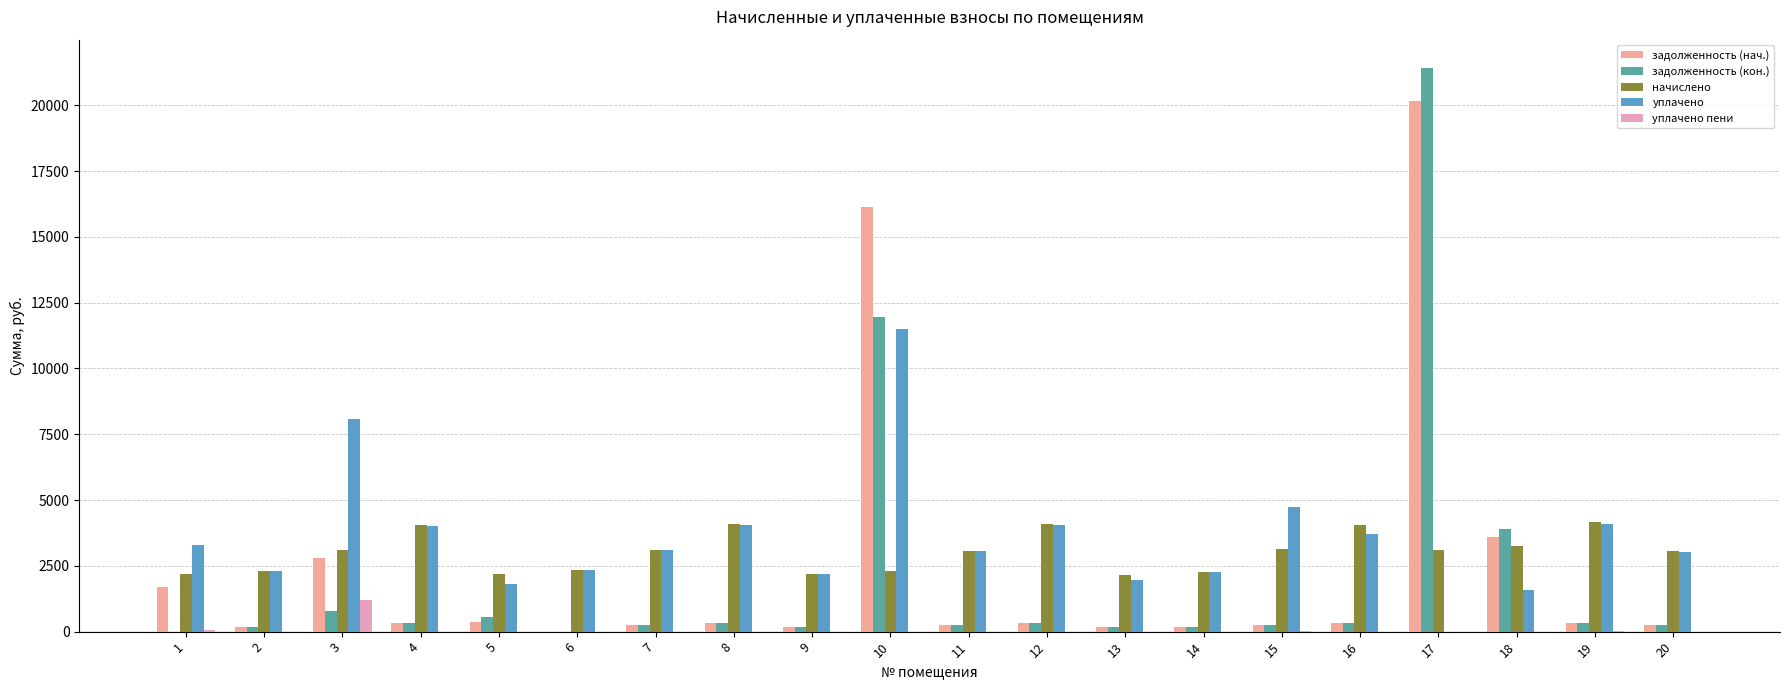

What is the spread (max minus min) of values at 9?

2195.9